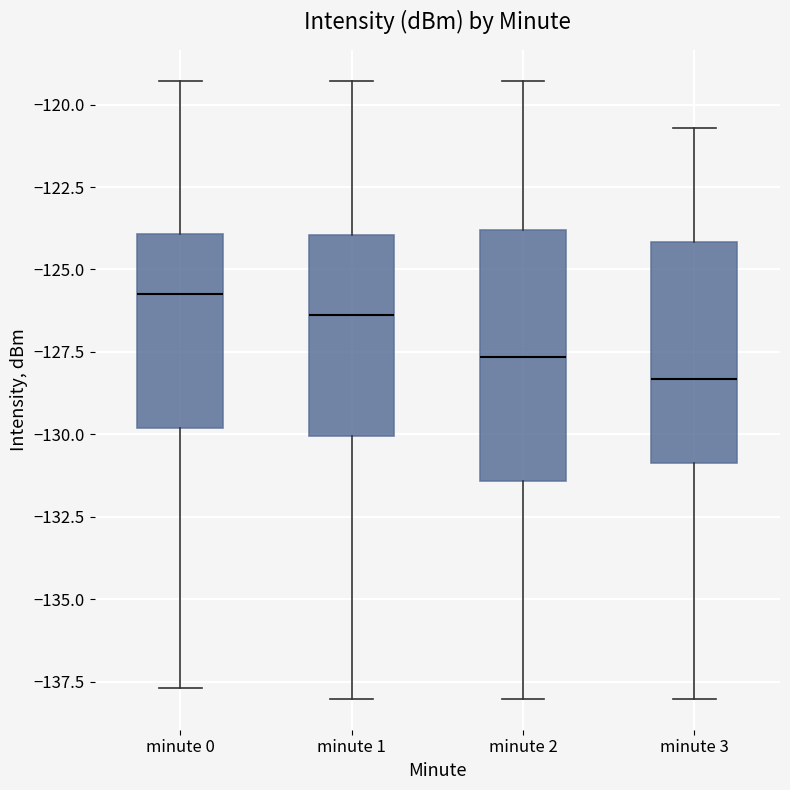

Where does the median line of the box for minute 1 sit on the y-axis? The values are not printed on the chart, so give them approximately, as read against the axis.

-126.5